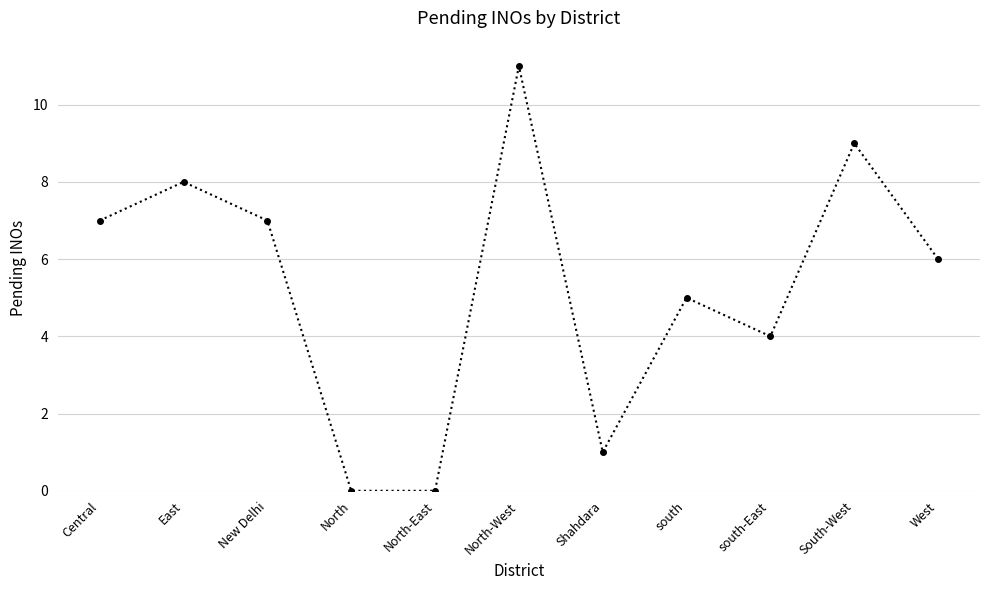

Reading right to left, list all the values displayed in this chart.

6	9	4	5	1	11	0	0	7	8	7